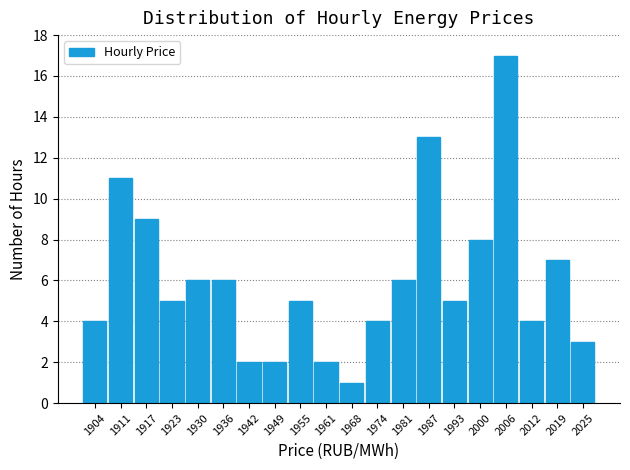

Over which range of the x-axis is the bar tallest?

2003 to 2009